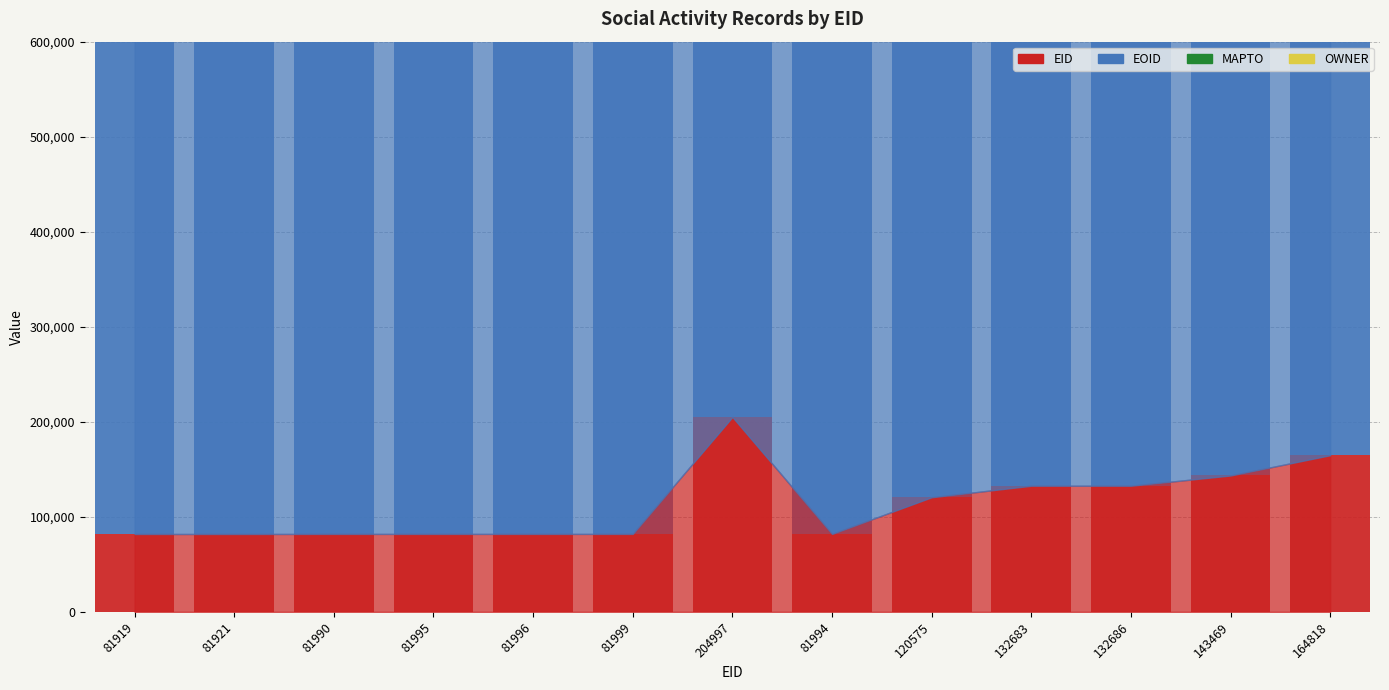

What is the label of the 6th bar from the left?

81999